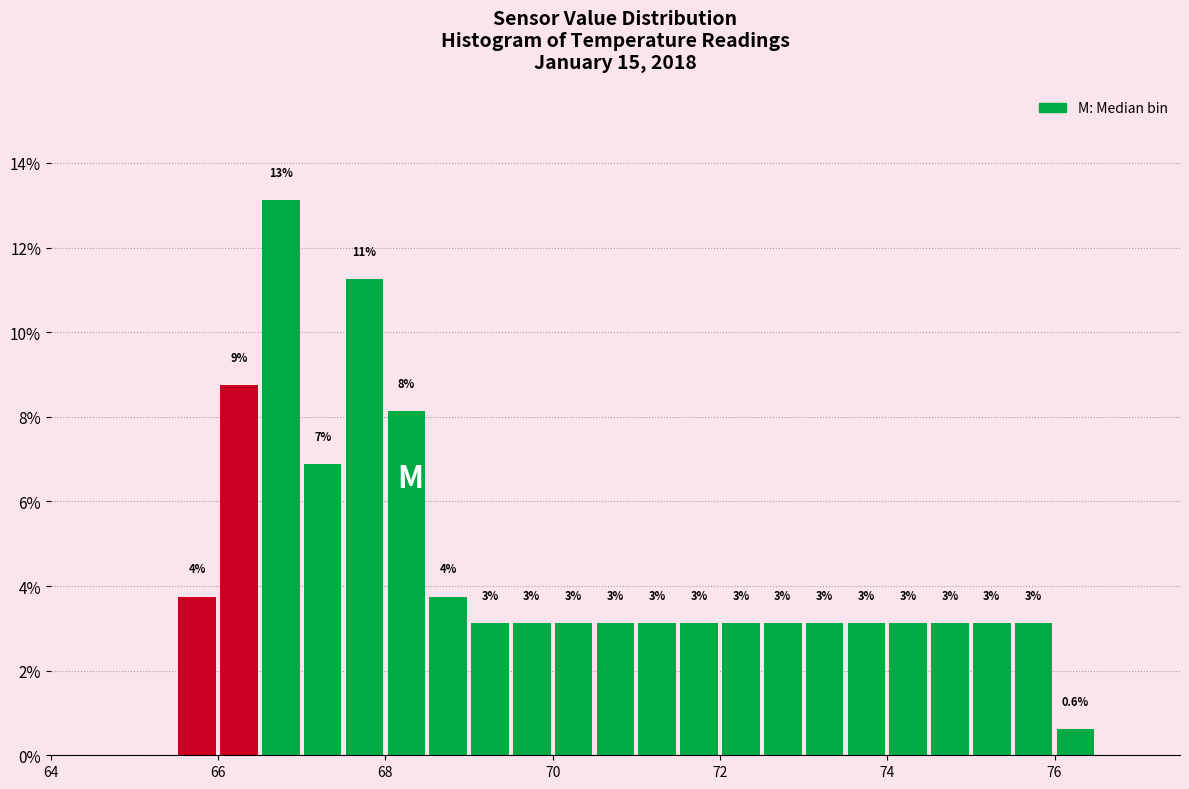

Read against the x-axis, roughly where is the centre of the tallest bar?

66.8